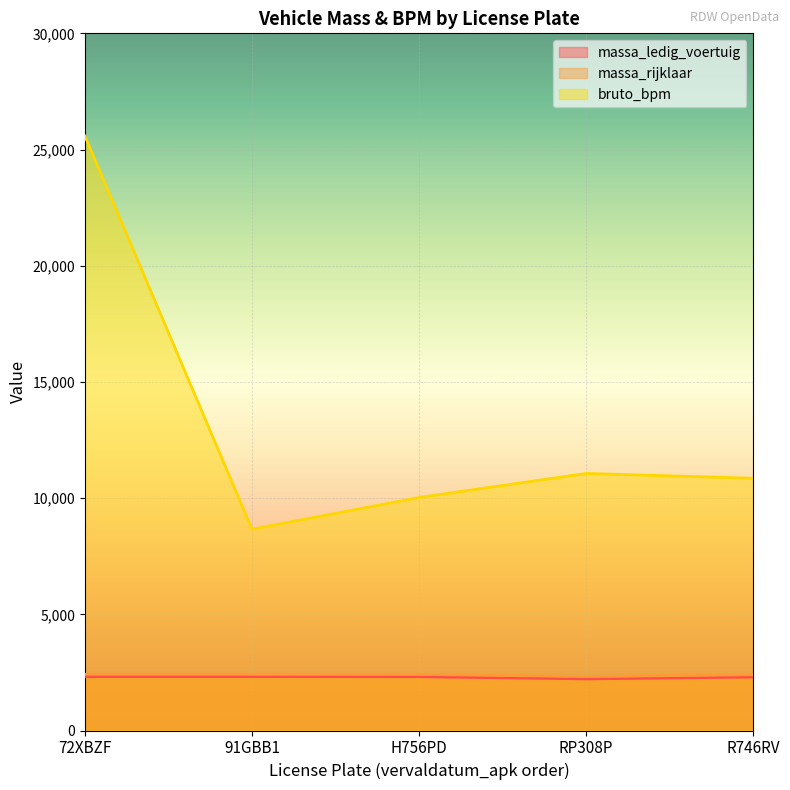

At which category does massa_ledig_voertuig reach its first local valley?

RP308P